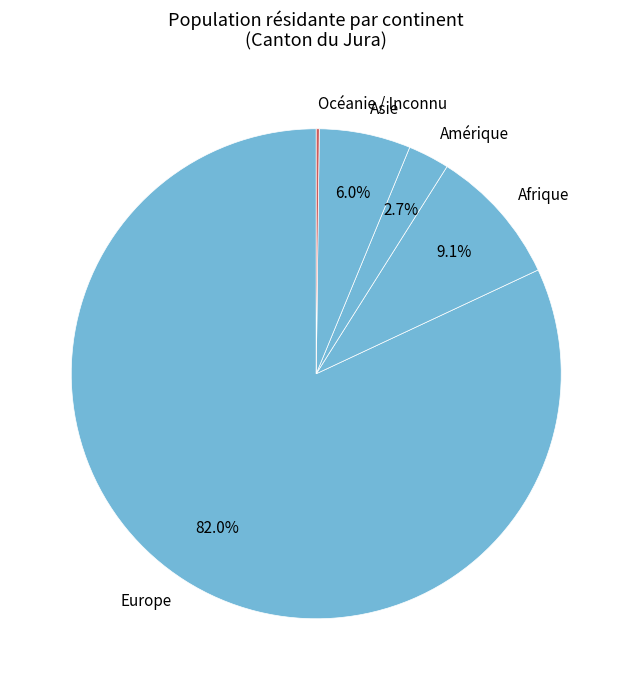

To the nearest percent, what percentage of the pie is Asie?

6%